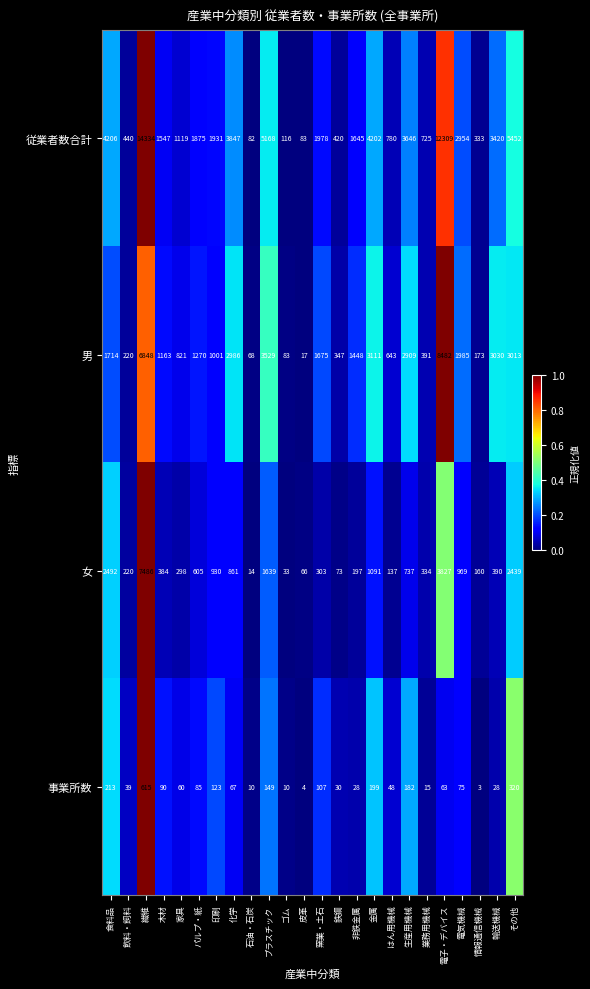

At which category is the sum across all series the highest?

繊維